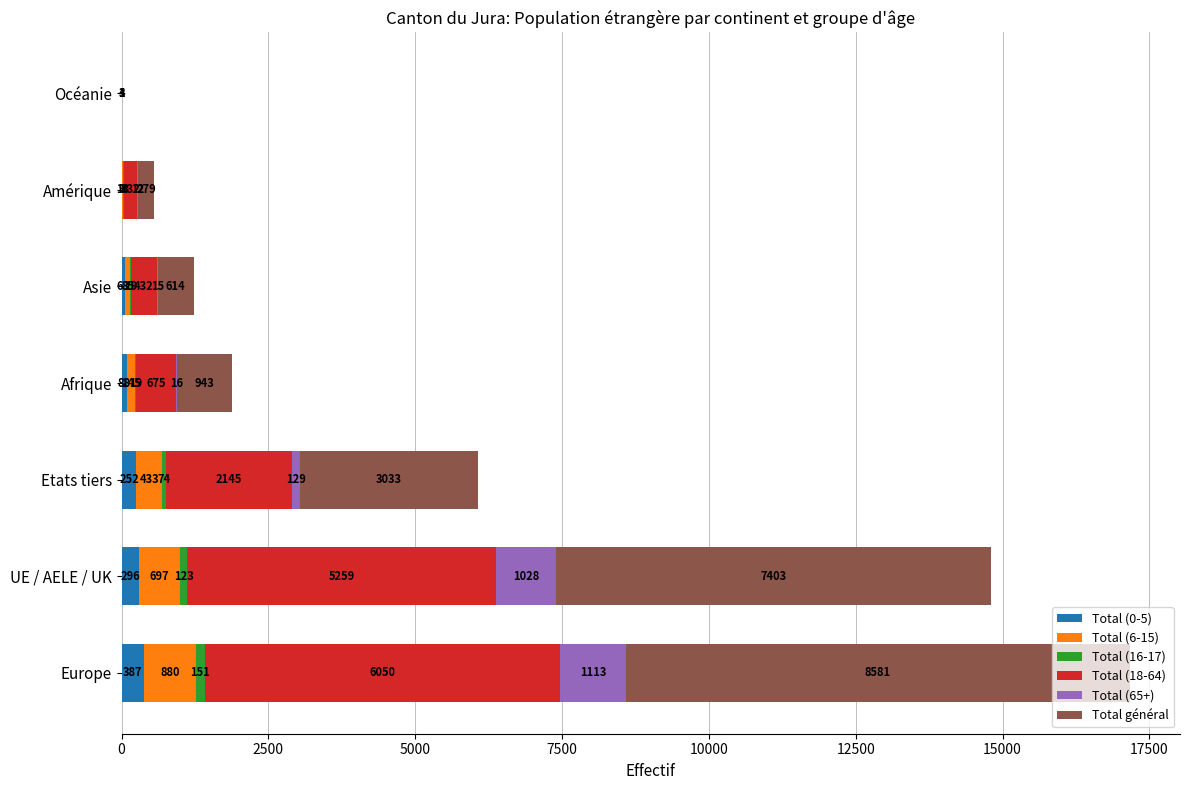

What is the total value across all series at Asie?

1228